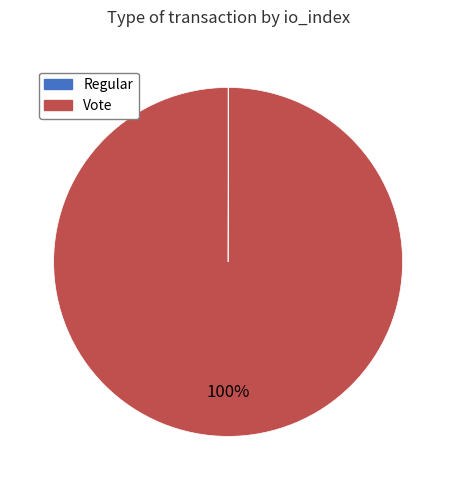

To the nearest percent, what is the average slice percentage?

50%